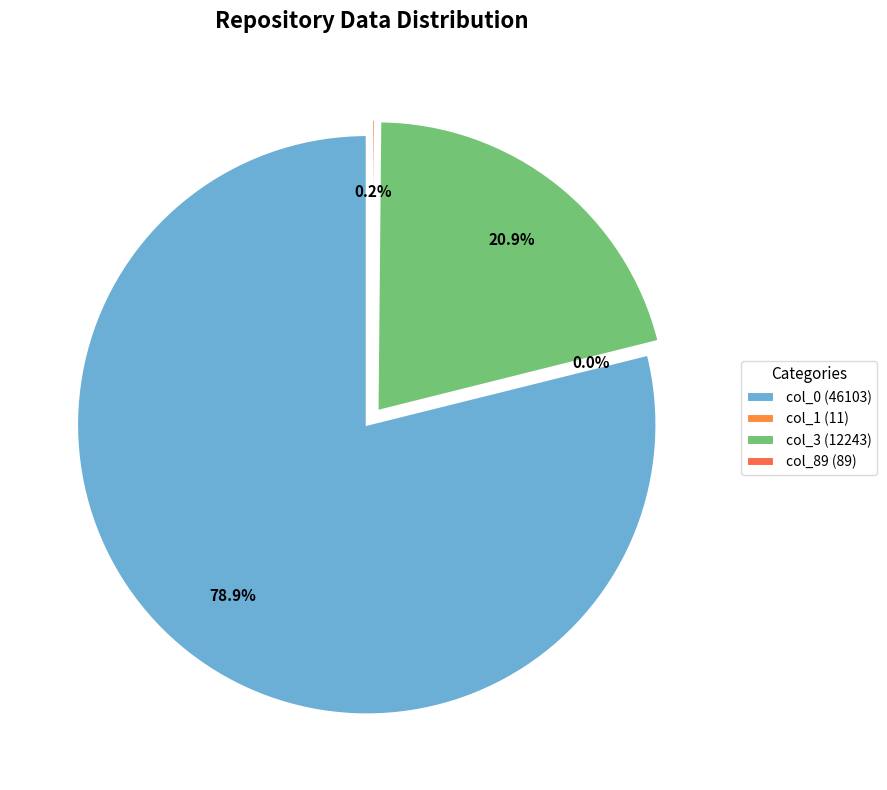

To the nearest percent, what is the combined percentage of col_3 (12243) and col_89 (89)?

21%